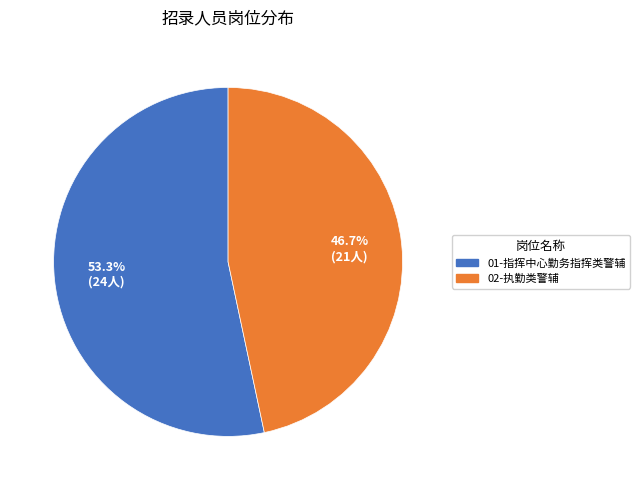

Is there a majority slice in this chart?

Yes